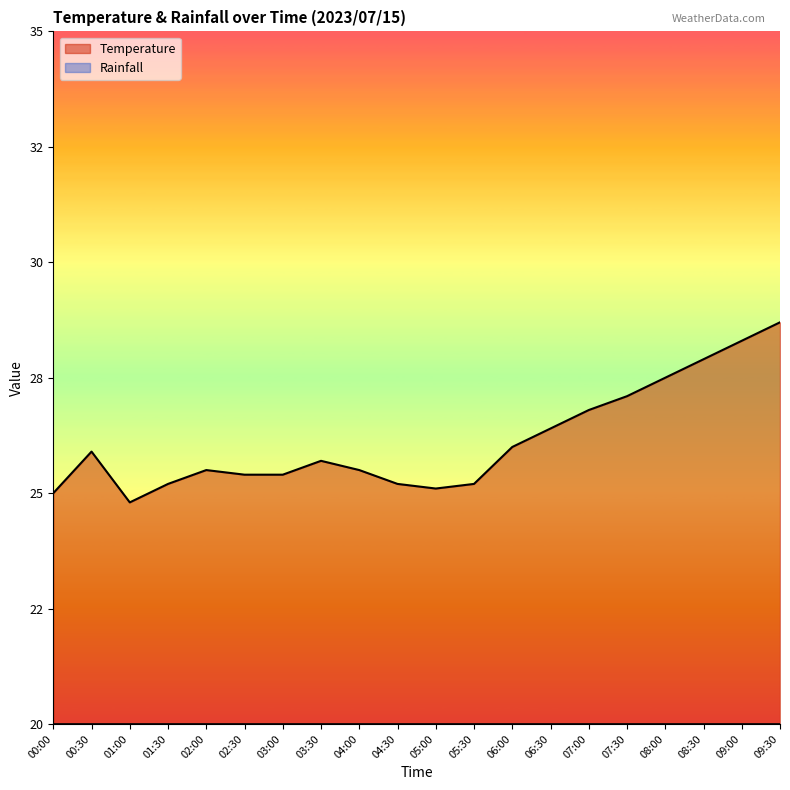

Which label corresponds to the largest value in the chart?

09:30